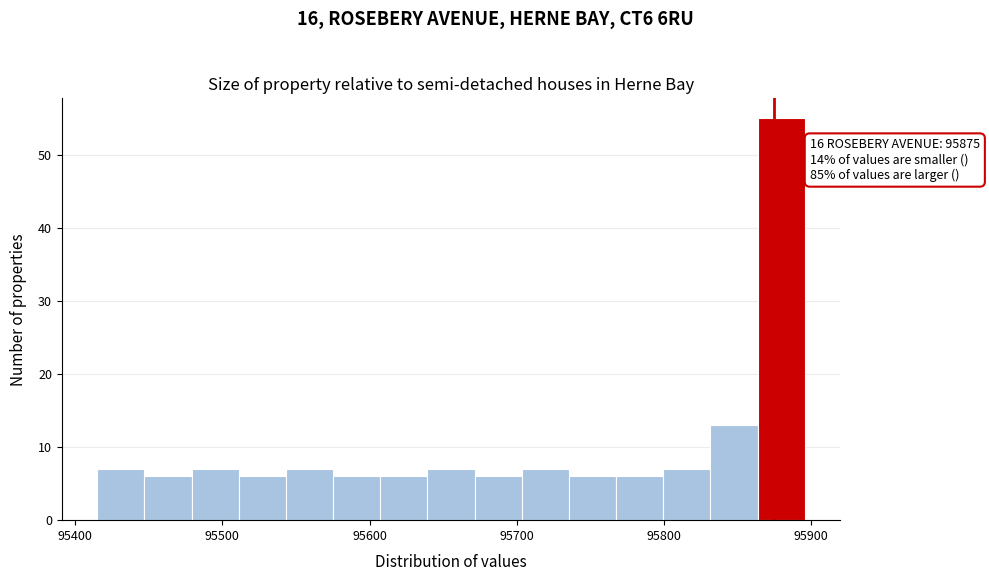

Around what value on the x-axis is the tallest bar? Give the approximate position of its centre, as read against the axis.

95880